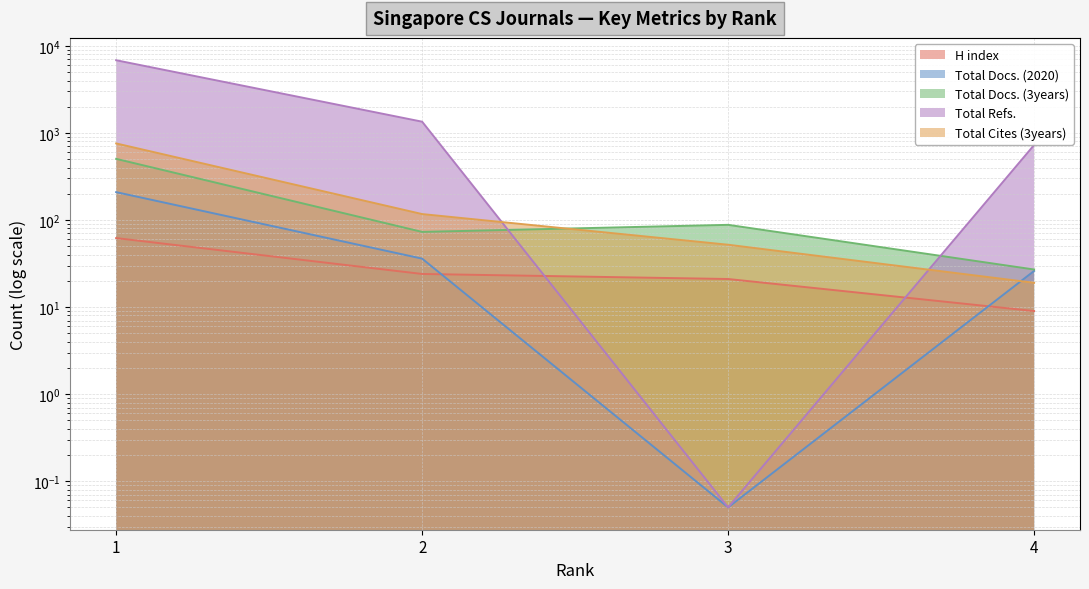

Which series changed the most between 1 and 4?

Total Refs.